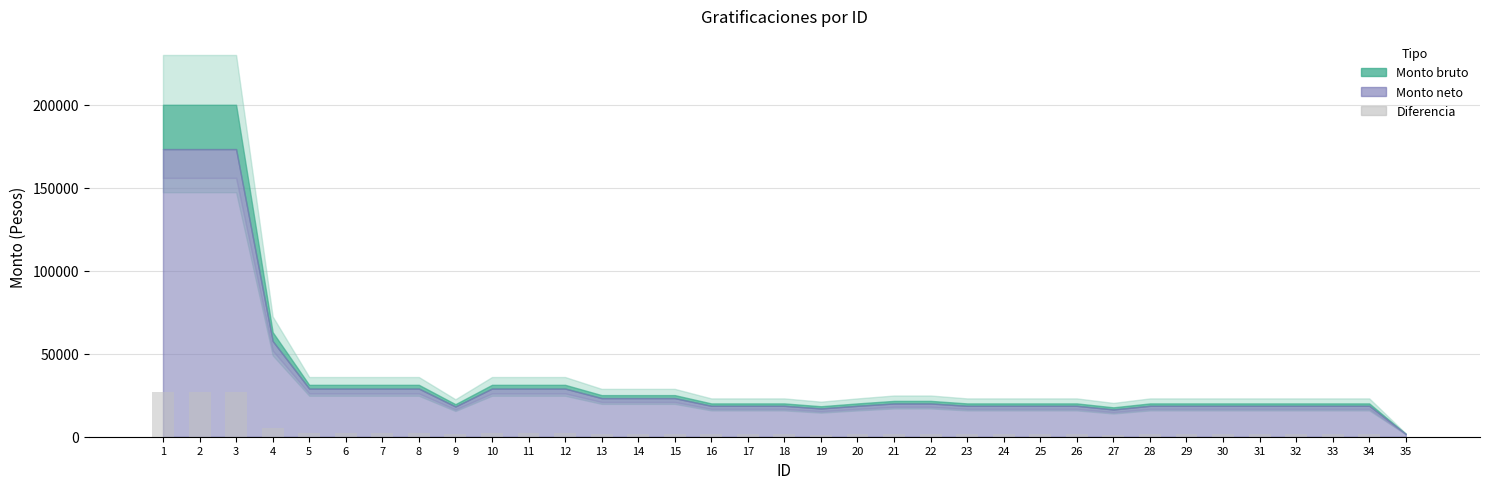

What is the greatest value displayed?

26693.4